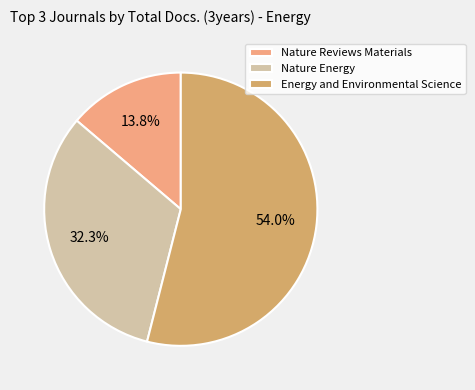

To the nearest percent, what percentage of the pie is Energy and Environmental Science?

54%